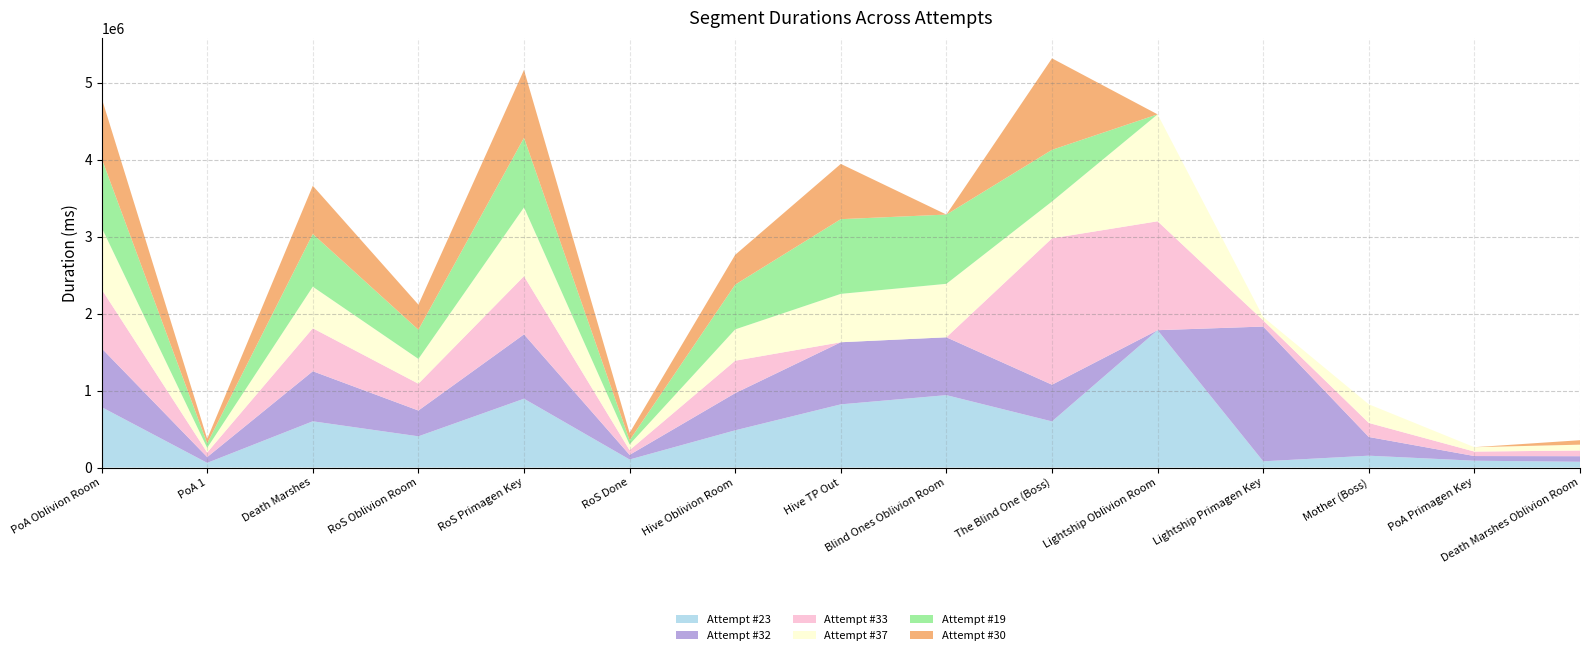

Reading left to right, transcribe all the data shown in this chart.

Attempt #23: PoA Oblivion Room=785154	PoA 1=60487	Death Marshes=600749	RoS Oblivion Room=405503	RoS Primagen Key=894335	RoS Done=104143	Hive Oblivion Room=483616	Hive TP Out=821042	Blind Ones Oblivion Room=940946	The Blind One (Boss)=599212	Lightship Oblivion Room=1785364	Lightship Primagen Key=80655	Mother (Boss)=153763	PoA Primagen Key=88475	Death Marshes Oblivion Room=74563
Attempt #32: PoA Oblivion Room=765074	PoA 1=75533	Death Marshes=650935	RoS Oblivion Room=335690	RoS Primagen Key=836841	RoS Done=60414	Hive Oblivion Room=483421	Hive TP Out=807551	Blind Ones Oblivion Room=751864	The Blind One (Boss)=477433	Lightship Oblivion Room=0	Lightship Primagen Key=1751881	Mother (Boss)=243308	PoA Primagen Key=60665	Death Marshes Oblivion Room=72653
Attempt #33: PoA Oblivion Room=767184	PoA 1=59585	Death Marshes=558652	RoS Oblivion Room=348110	RoS Primagen Key=756165	RoS Done=61381	Hive Oblivion Room=421572	Hive TP Out=0	Blind Ones Oblivion Room=0	The Blind One (Boss)=1902736	Lightship Oblivion Room=1415691	Lightship Primagen Key=80530	Mother (Boss)=182429	PoA Primagen Key=58006	Death Marshes Oblivion Room=73686
Attempt #37: PoA Oblivion Room=802147	PoA 1=59779	Death Marshes=540081	RoS Oblivion Room=322220	RoS Primagen Key=893888	RoS Done=73892	Hive Oblivion Room=407025	Hive TP Out=628795	Blind Ones Oblivion Room=695095	The Blind One (Boss)=478947	Lightship Oblivion Room=1389943	Lightship Primagen Key=44364	Mother (Boss)=242588	PoA Primagen Key=57043	Death Marshes Oblivion Room=76190
Attempt #19: PoA Oblivion Room=899651	PoA 1=58472	Death Marshes=685438	RoS Oblivion Room=379825	RoS Primagen Key=905242	RoS Done=54267	Hive Oblivion Room=581995	Hive TP Out=971091	Blind Ones Oblivion Room=900385	The Blind One (Boss)=671468	Lightship Oblivion Room=0	Lightship Primagen Key=0	Mother (Boss)=0	PoA Primagen Key=0	Death Marshes Oblivion Room=0
Attempt #30: PoA Oblivion Room=785005	PoA 1=58400	Death Marshes=626961	RoS Oblivion Room=326015	RoS Primagen Key=881876	RoS Done=95848	Hive Oblivion Room=387372	Hive TP Out=718498	Blind Ones Oblivion Room=0	The Blind One (Boss)=1189351	Lightship Oblivion Room=0	Lightship Primagen Key=0	Mother (Boss)=0	PoA Primagen Key=0	Death Marshes Oblivion Room=57978